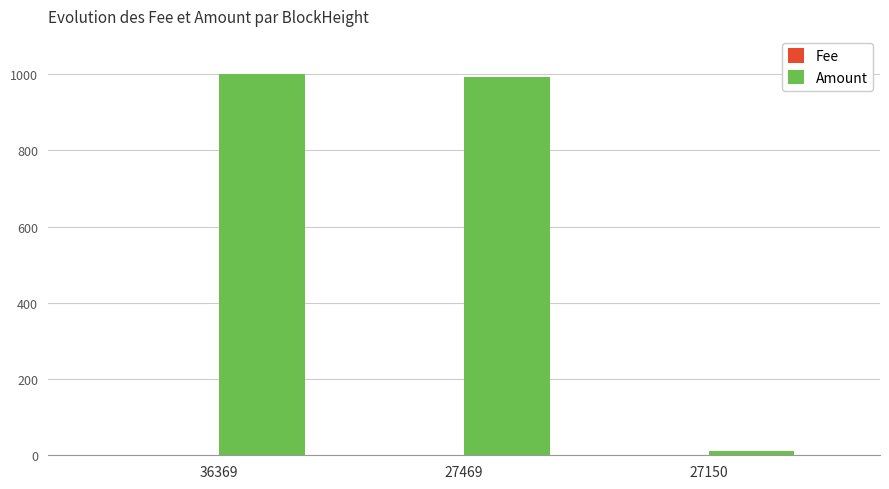

What is the total value across all series at 27469?

991.5